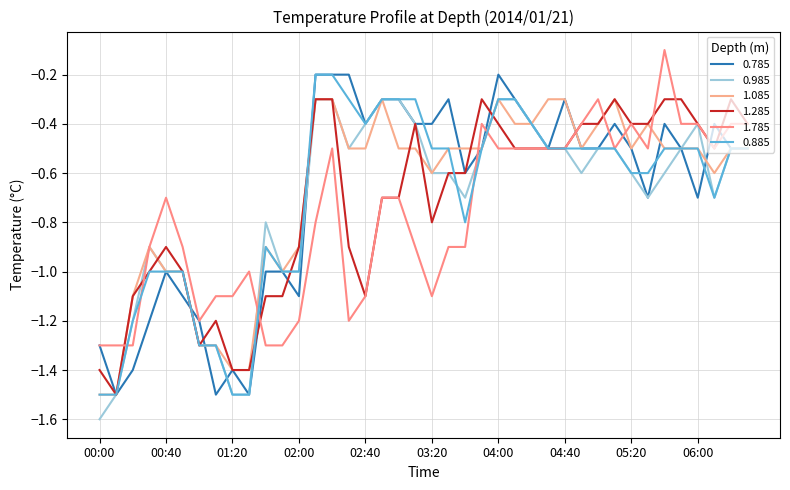

What is the difference between the second highest and minimum values in the 1.785 series?

1.0